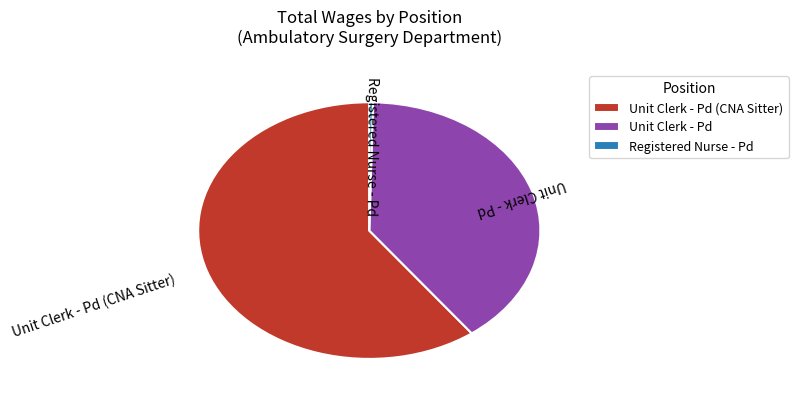

Rank the categories by value from lowest to highest.

Registered Nurse - Pd, Unit Clerk - Pd, Unit Clerk - Pd (CNA Sitter)